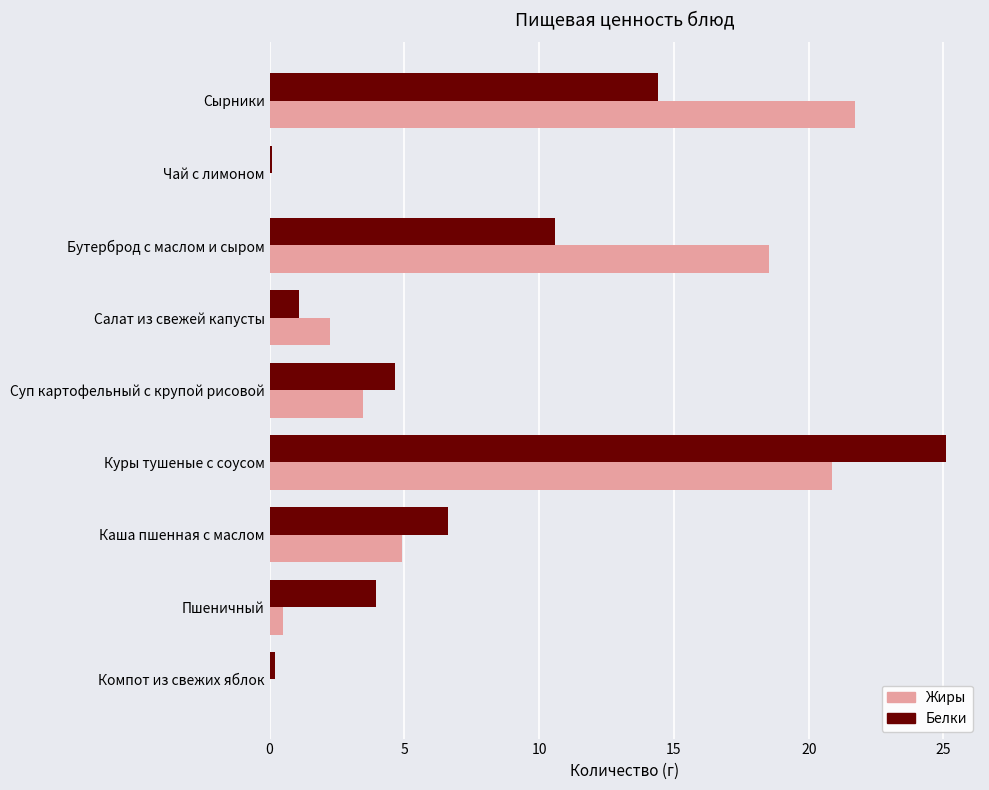

True or false: Жиры has a value of 25.6 at Бутерброд с маслом и сыром.

False